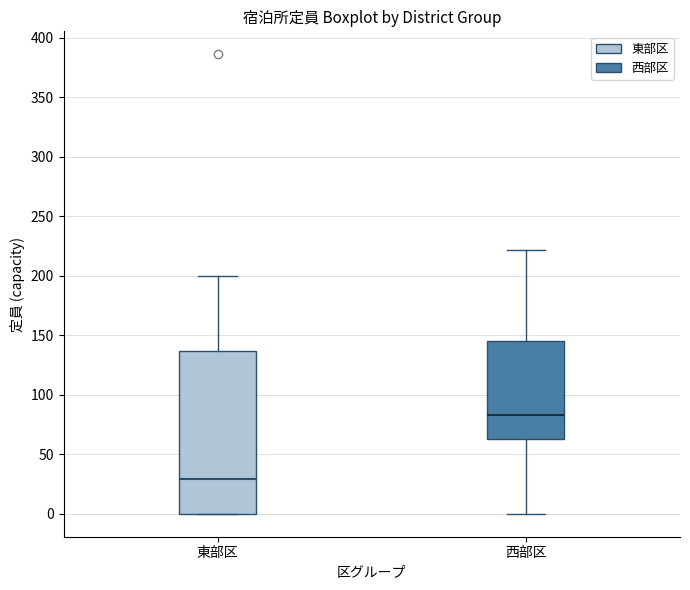

Comparing the boxes themselves (not the whiskers), which one is the tallest?

東部区